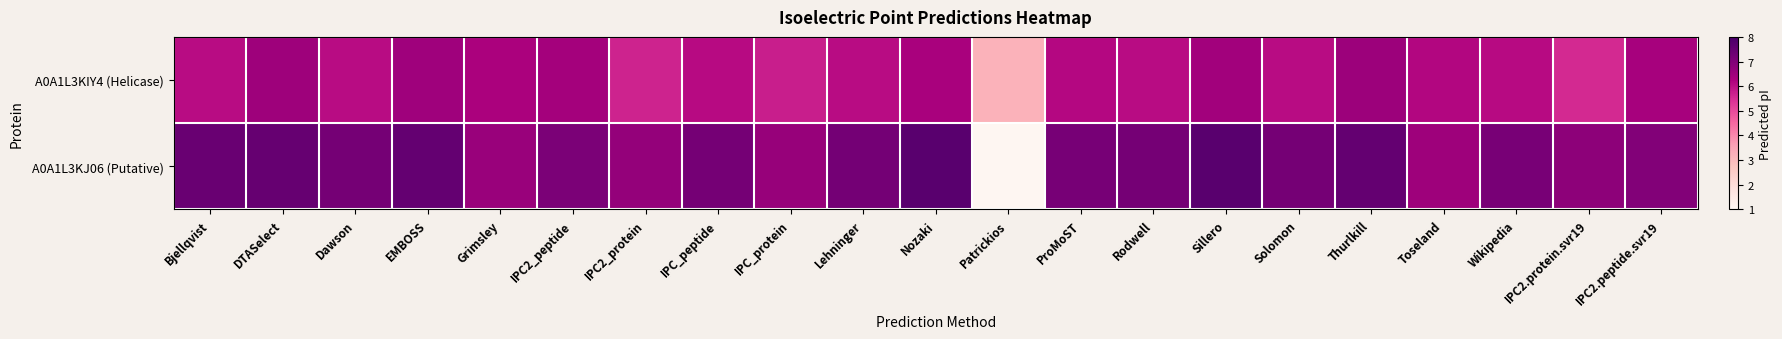

List the series in order of their peak value, lowest first.

A0A1L3KIY4 (Helicase), A0A1L3KJ06 (Putative)